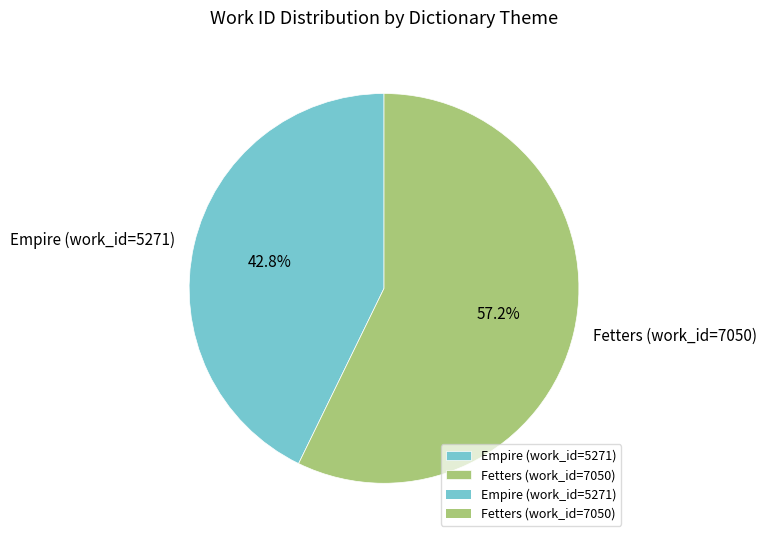

Is Fetters (work_id=7050) the majority of the pie?

Yes